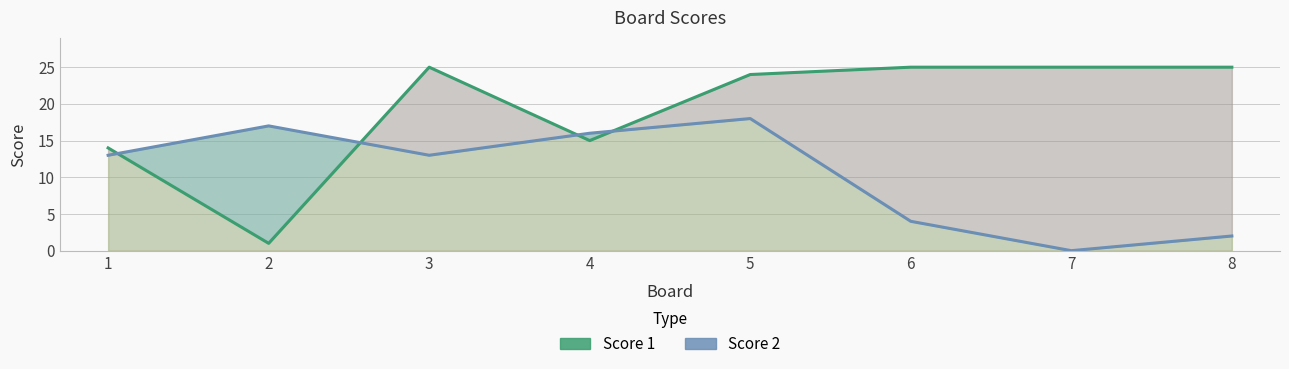

Rank the series by their maximum value, from lowest to highest.

Score 2, Score 1